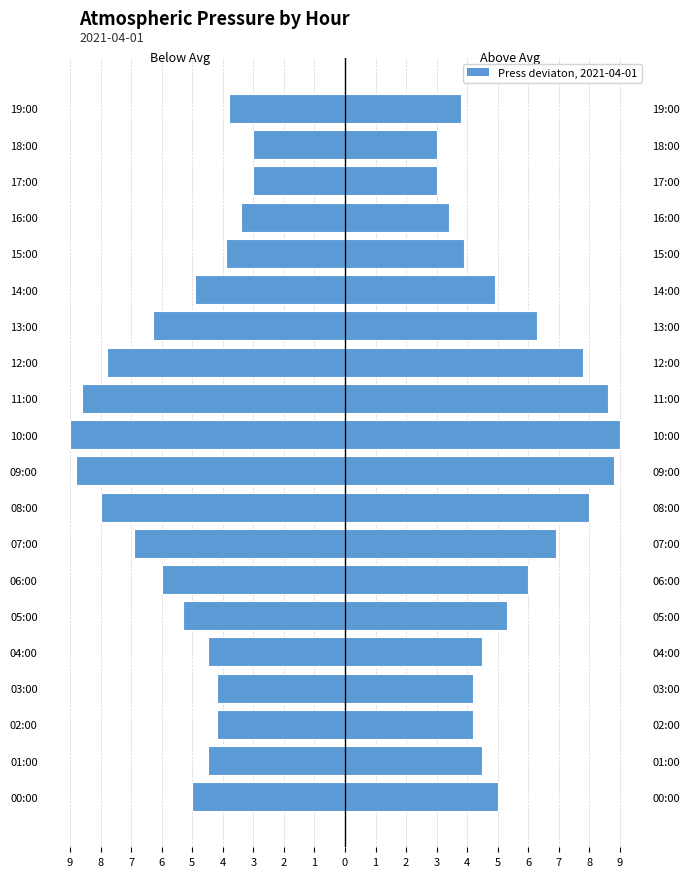

What is the label of the 20th bar from the left?

19:00